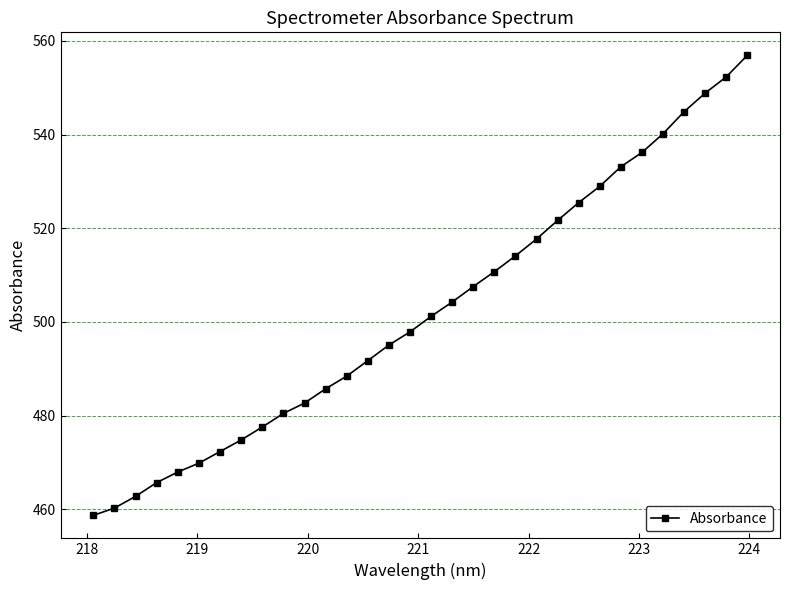

What is the value of the 9th point from the left?

477.5